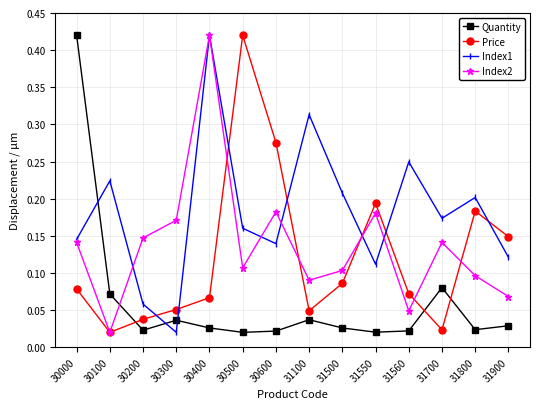

Is it true that Index2 equals 0.0 at 31500?

False